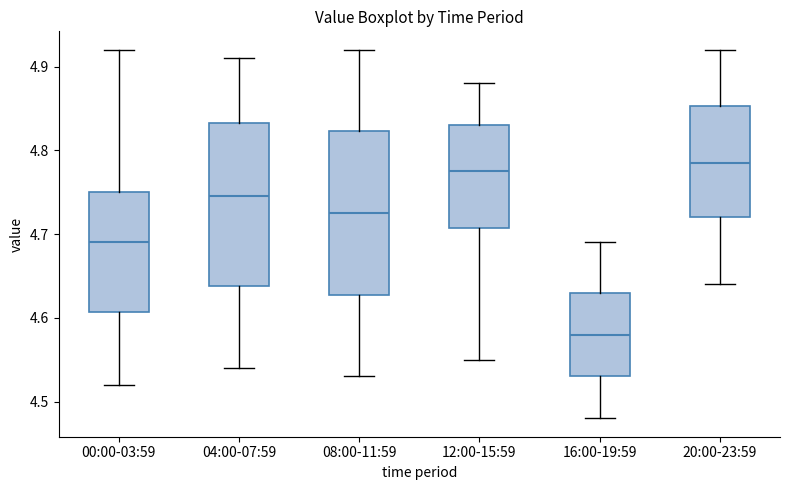

Reading left to right, transcribe this box plot: for each box, give where its median line is, the range the box spans, and where its two whiskers end, as read against the y-axis. The values are not printed on the chart, so give them approximately, as read against the axis.

00:00-03:59: median 4.69, box 4.61 to 4.75, whiskers 4.52 to 4.92
04:00-07:59: median 4.75, box 4.64 to 4.83, whiskers 4.54 to 4.91
08:00-11:59: median 4.73, box 4.63 to 4.82, whiskers 4.53 to 4.92
12:00-15:59: median 4.78, box 4.71 to 4.83, whiskers 4.55 to 4.88
16:00-19:59: median 4.58, box 4.53 to 4.63, whiskers 4.48 to 4.69
20:00-23:59: median 4.79, box 4.72 to 4.85, whiskers 4.64 to 4.92